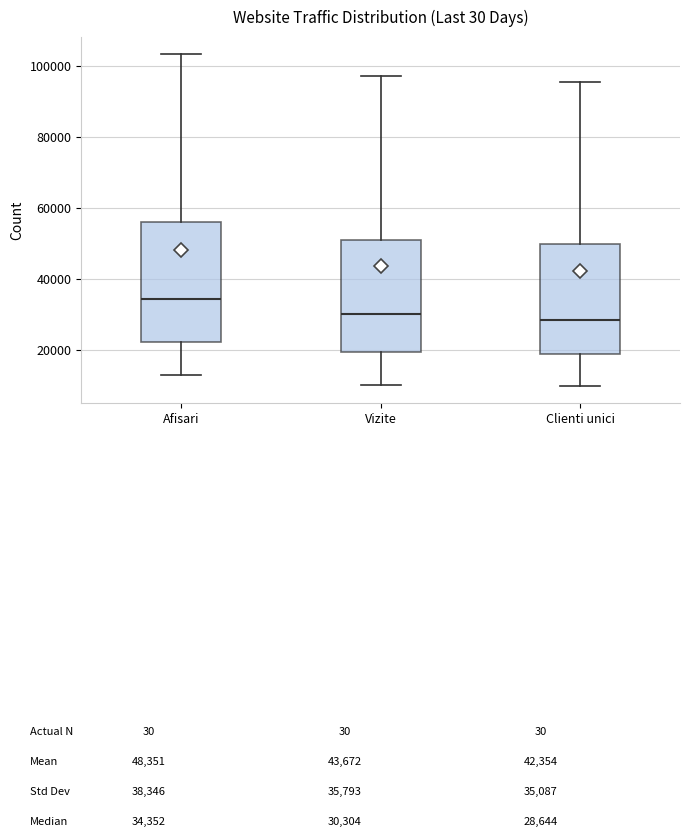

Reading left to right, read every box against the y-axis: the position of its median line, the range the box covers, and the ends of its whiskers. The values are not printed on the chart, so give them approximately, as read against the axis.

Afisari: median 34000, box 22000 to 56000, whiskers 14000 to 104000
Vizite: median 30000, box 20000 to 52000, whiskers 10000 to 98000
Clienti unici: median 28000, box 18000 to 50000, whiskers 10000 to 96000